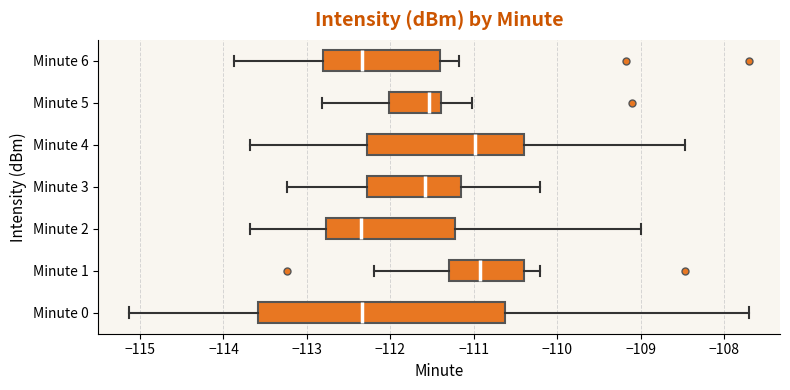

Reading bottom to top, read every box against the x-axis: the position of its median line, the range the box covers, and the ends of its whiskers. The values are not printed on the chart, so give them approximately, as read against the axis.

Minute 0: median -112.3, box -113.6 to -110.6, whiskers -115.1 to -107.7
Minute 1: median -110.9, box -111.3 to -110.4, whiskers -112.2 to -110.2
Minute 2: median -112.3, box -112.8 to -111.2, whiskers -113.7 to -109.0
Minute 3: median -111.6, box -112.3 to -111.1, whiskers -113.2 to -110.2
Minute 4: median -111.0, box -112.3 to -110.4, whiskers -113.7 to -108.5
Minute 5: median -111.5, box -112.0 to -111.4, whiskers -112.8 to -111.0
Minute 6: median -112.3, box -112.8 to -111.4, whiskers -113.9 to -111.2